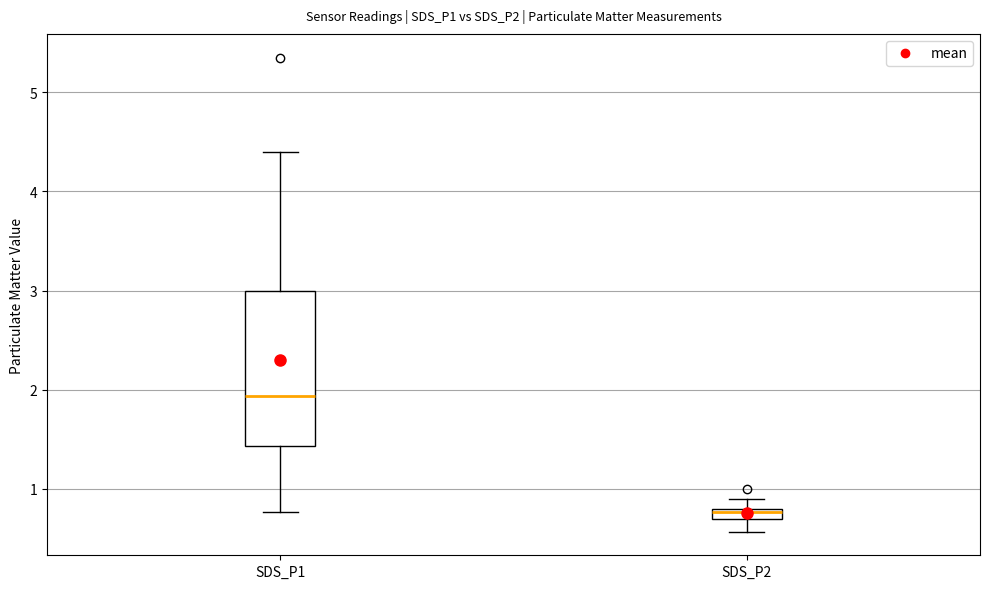

Where is the lower edge of the box for SDS_P1 on the y-axis? The values are not printed on the chart, so give them approximately, as read against the axis.

1.4